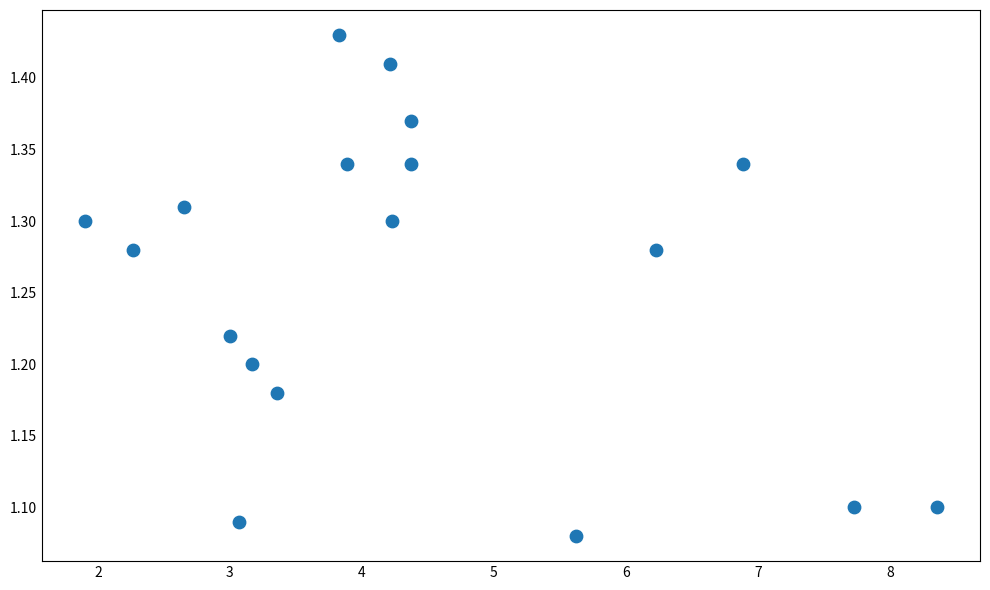

What is the range of X values (max minus min)?

6.5